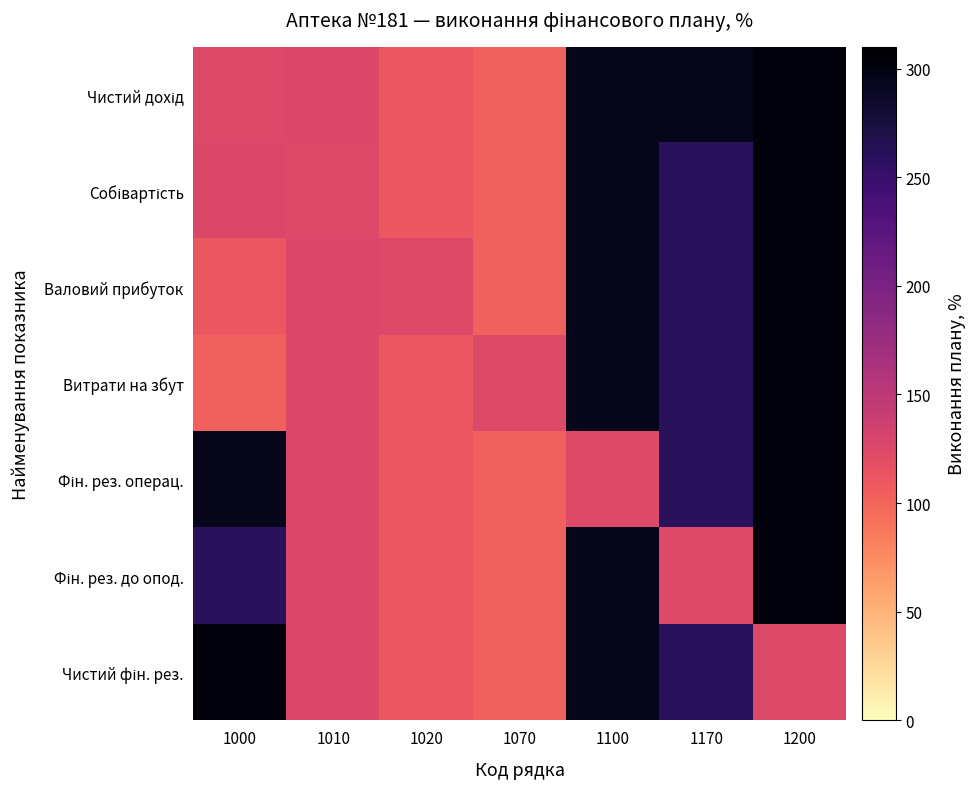

What is the smallest value displayed?

103.9